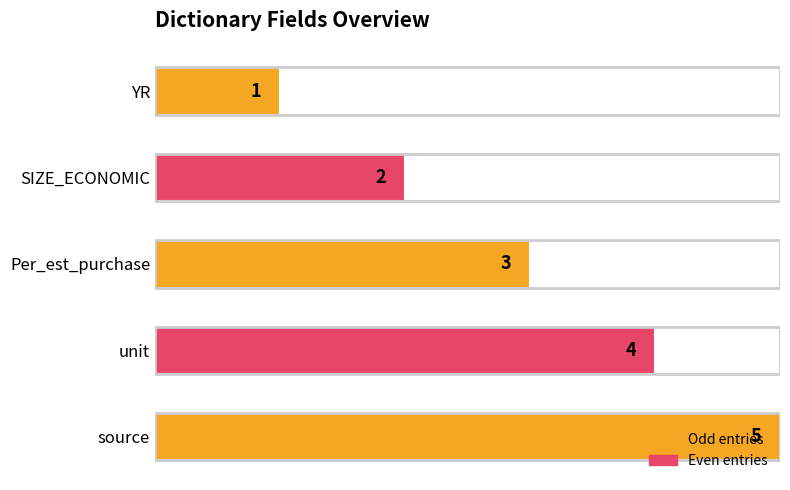

Where is the data nearest to the value 3?

Per_est_purchase